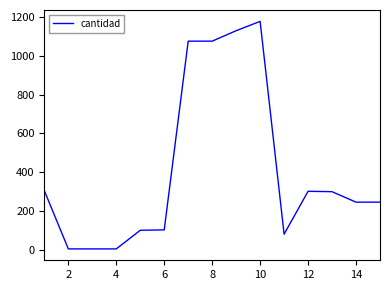

How many distinct data groups are displayed?

1